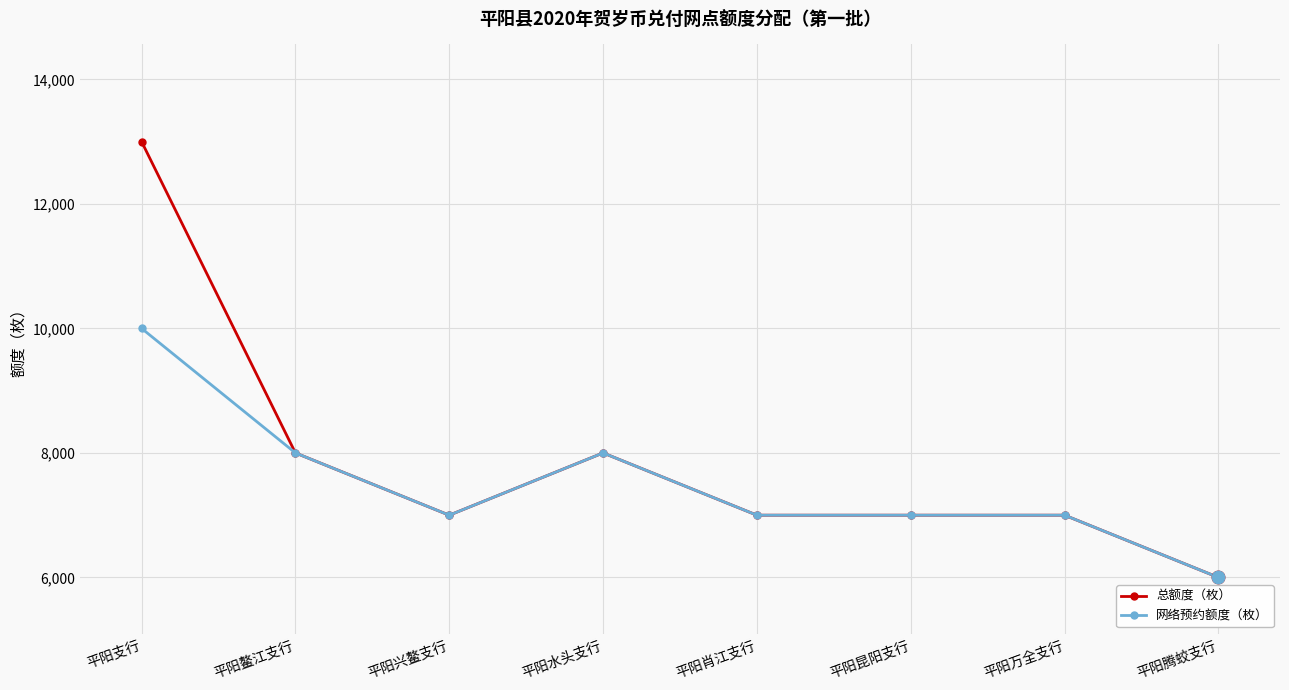

At which label does 网络预约额度（枚） first exceed 7000?

平阳支行